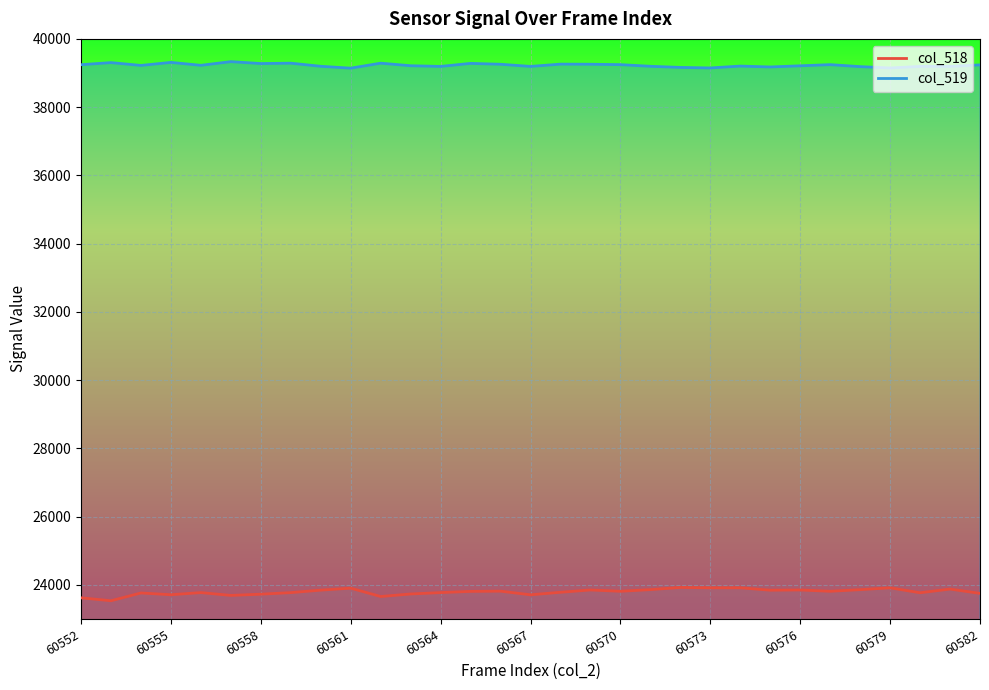

What is the value of the col_519 point at the 22nd from the left?

39148